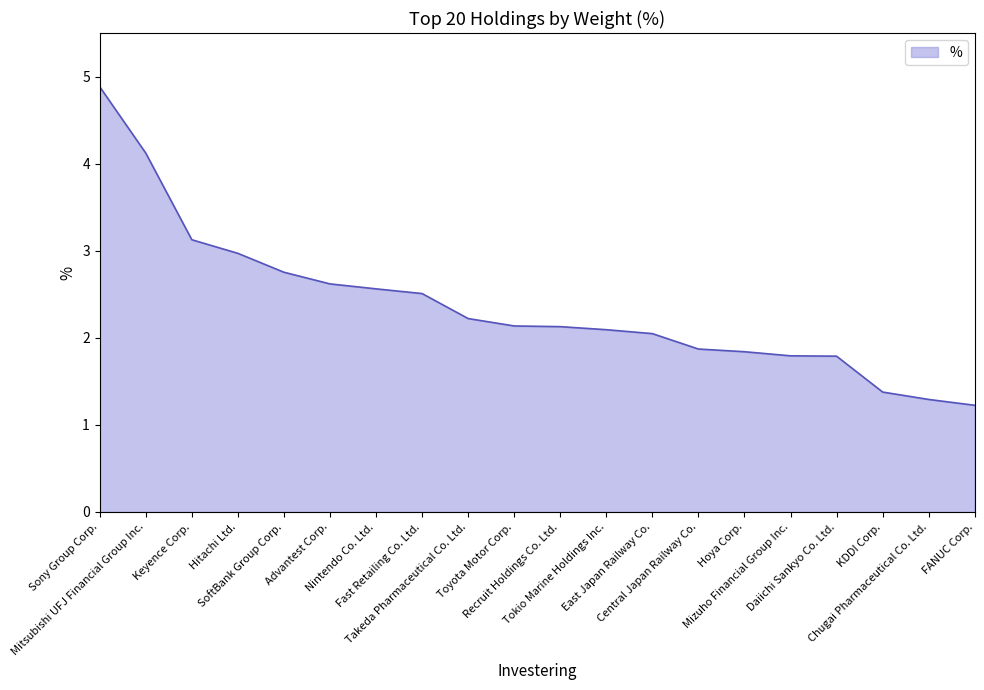

What is the change in value from Mitsubishi UFJ Financial Group Inc. to Tokio Marine Holdings Inc.?

-2.0